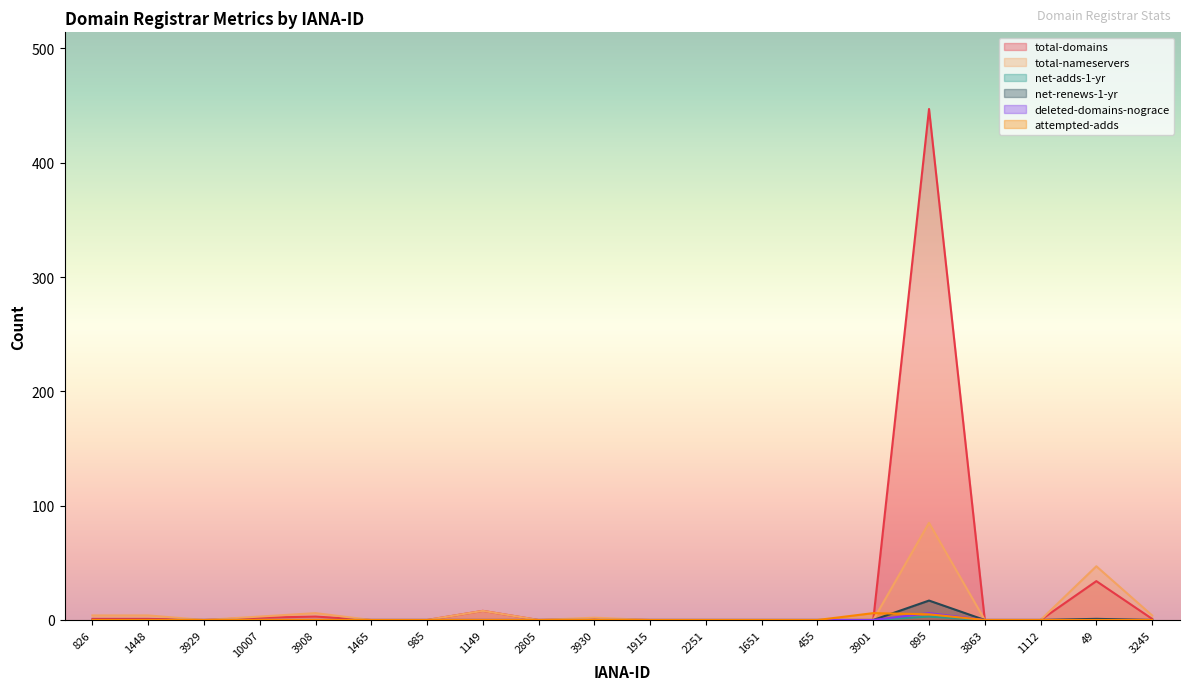

At which category is the sum across all series the highest?

895